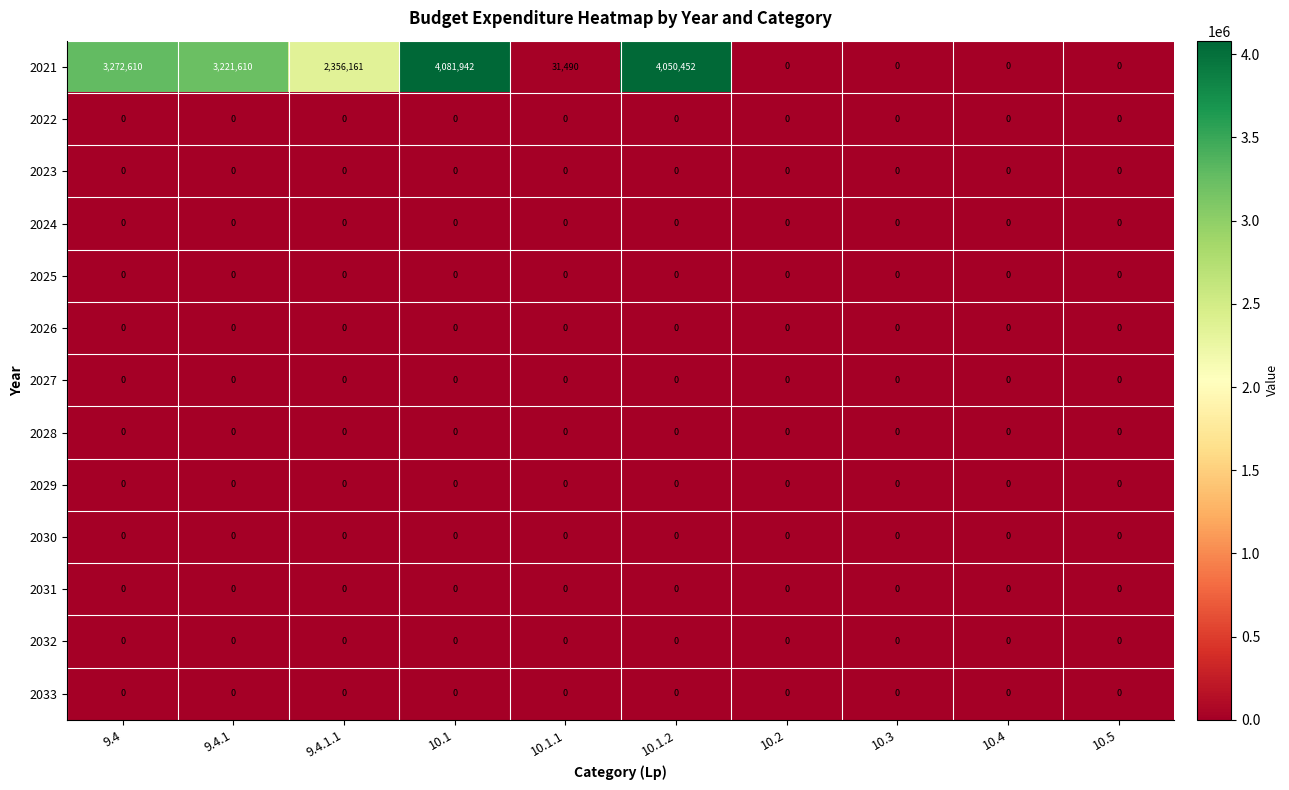

At how many categories does at least one series exceed 471825?

5